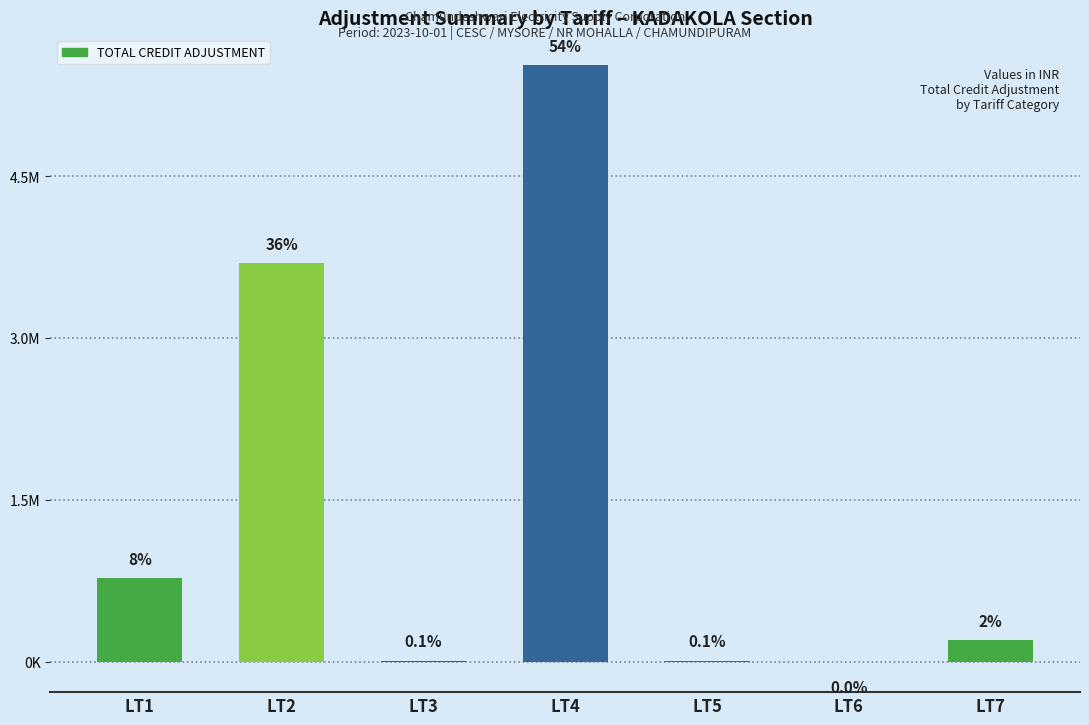

Count the number of categories in the chart.

7